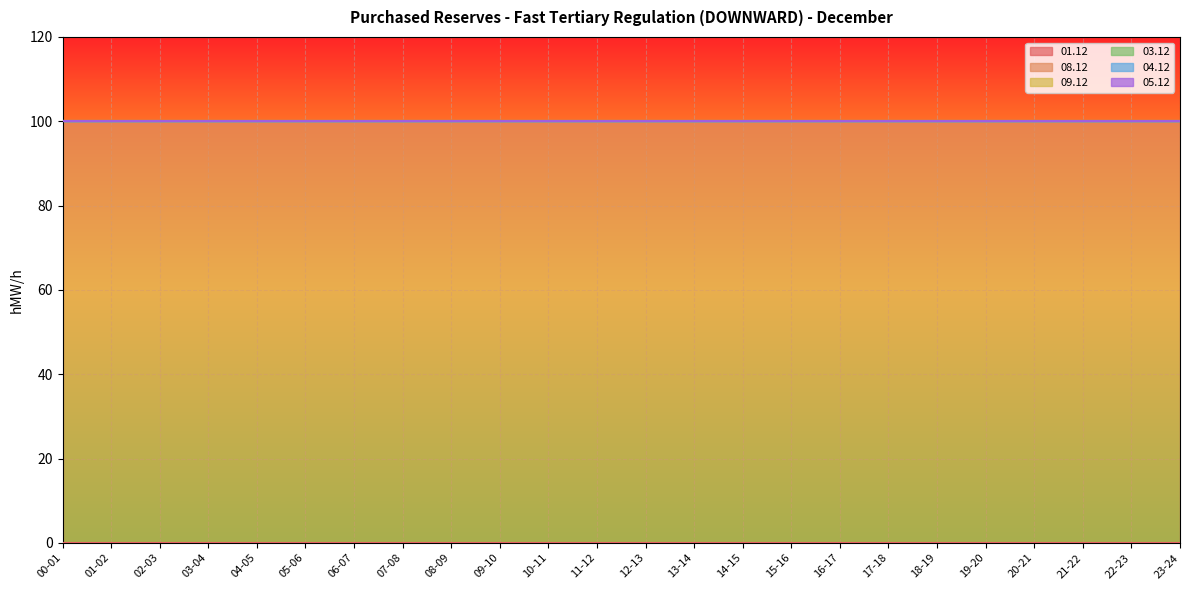

What is the spread (max minus min) of values at 23-24?

100